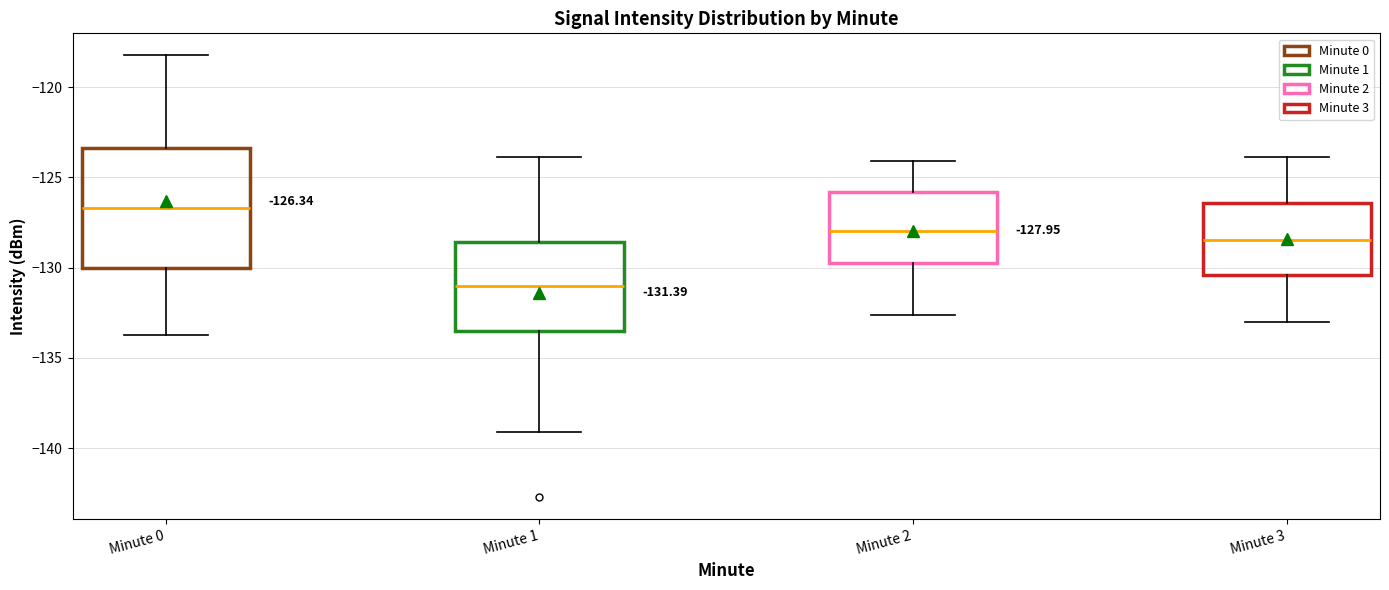

Which box is the tallest, from its lower edge to its upper edge?

Minute 0